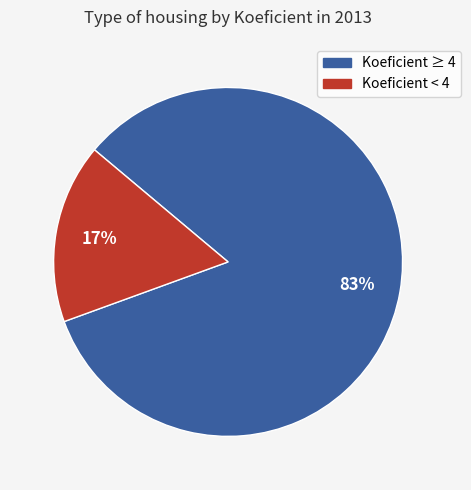

How many slices are in this pie chart?

2